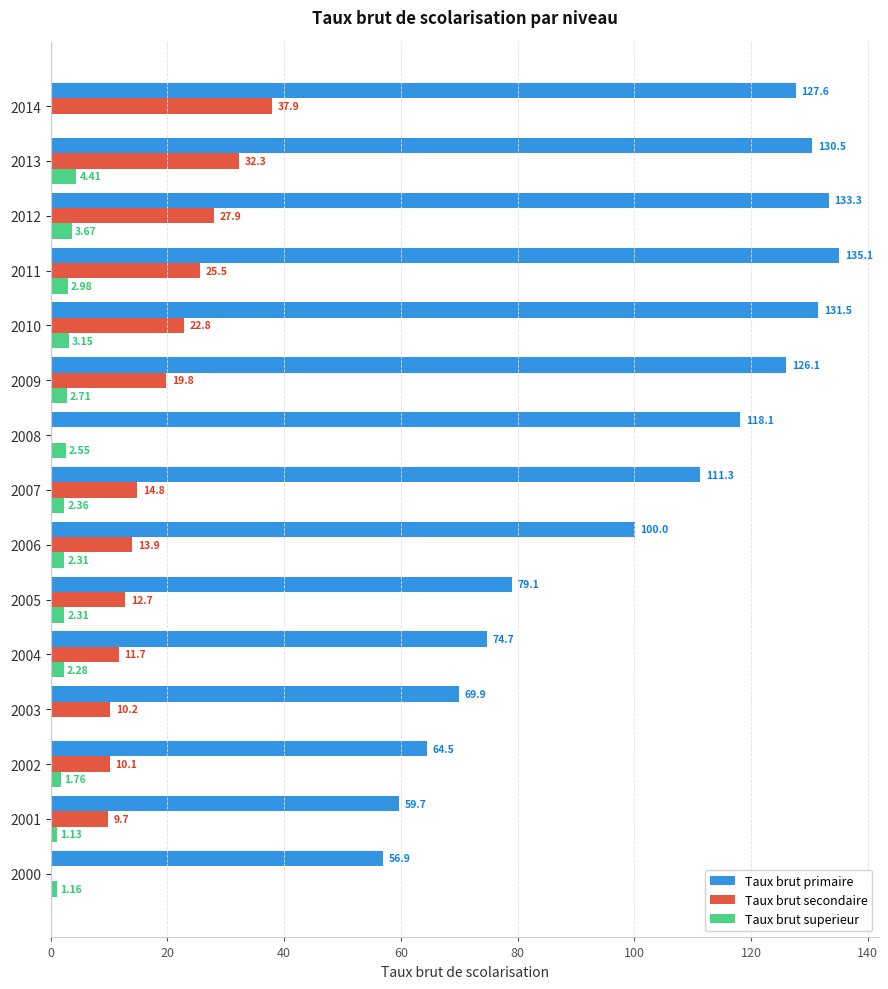

What is the sum of all Taux brut superieur values?

32.8